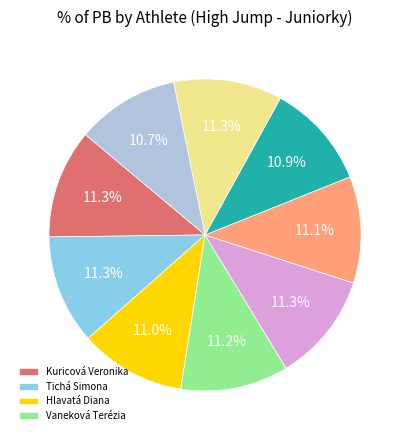

Does any single category account for the majority?

No